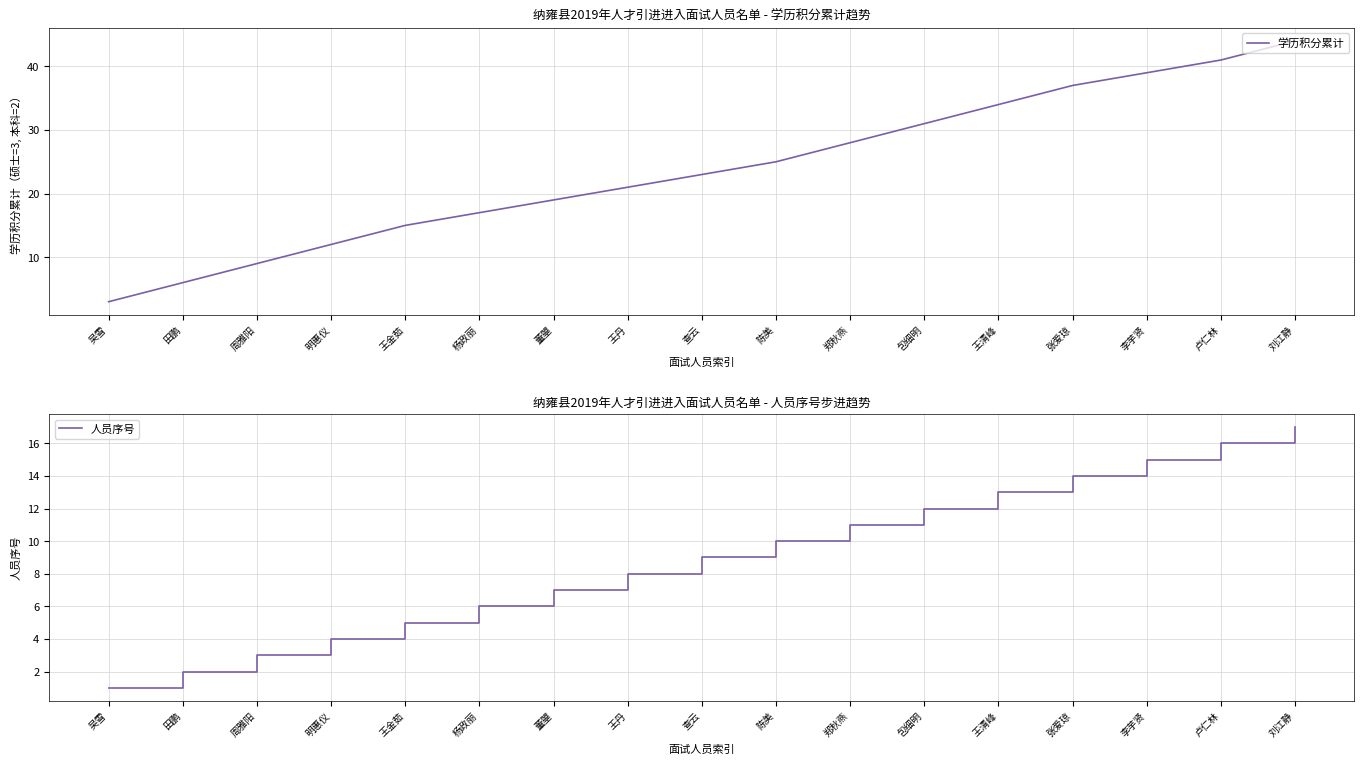

What is the highest value of the 学历积分累计 series?

44